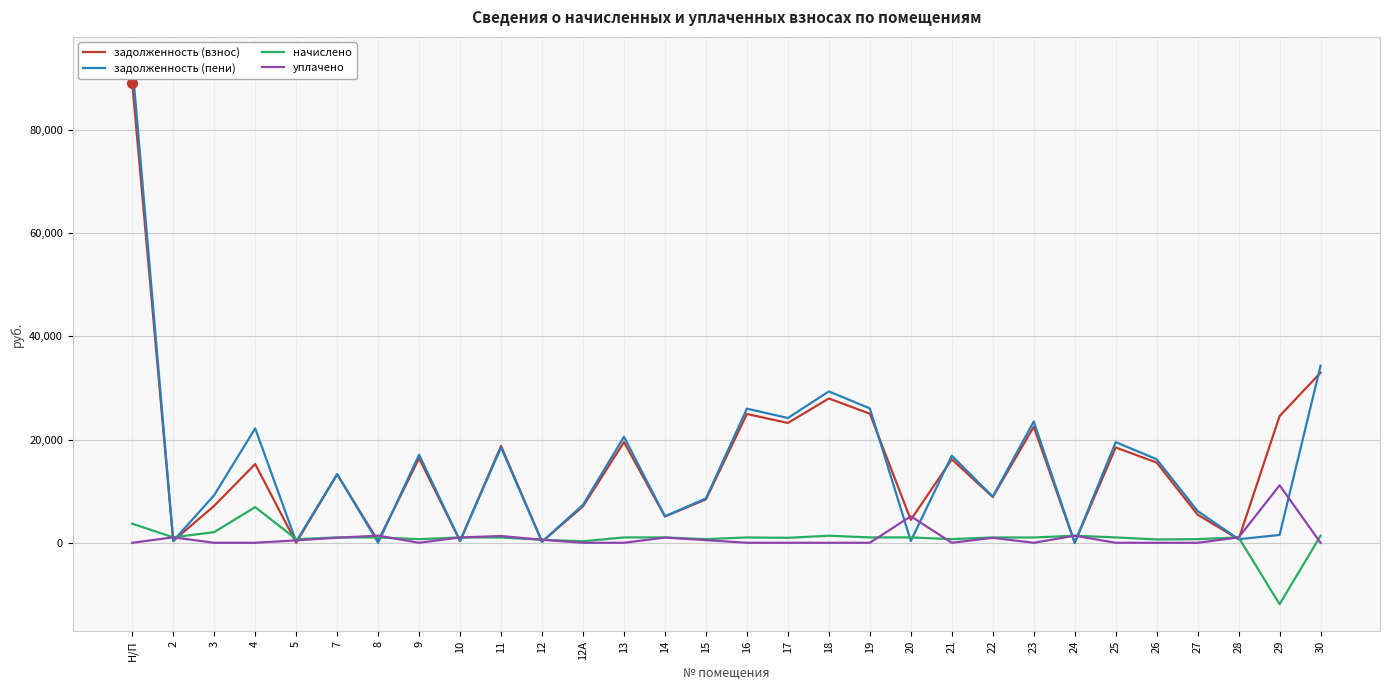

How many positive values does the задолженность (взнос) series have?

28